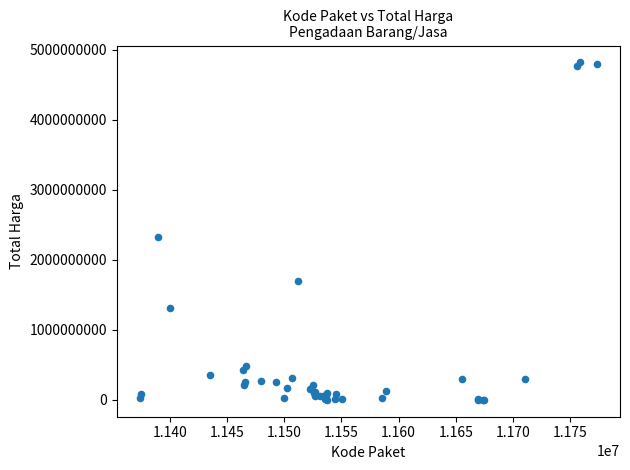

What Y value in the scatter plot is closest to 2409653309?

2332200000